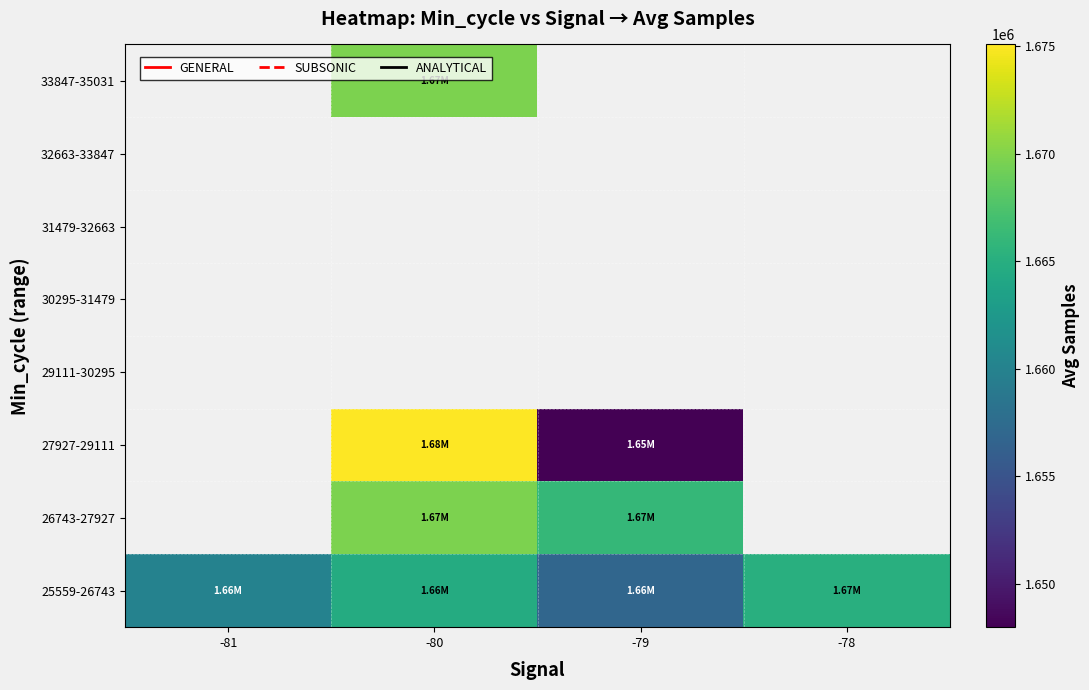

At which category does the chart reach its peak across all series?

-80